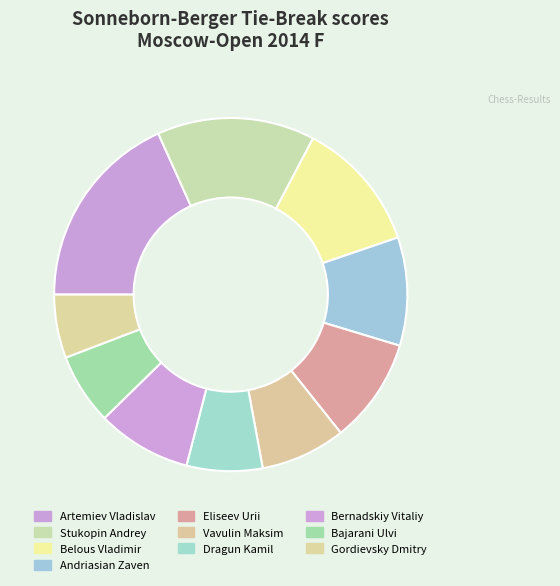

Is Stukopin Andrey the majority of the pie?

No